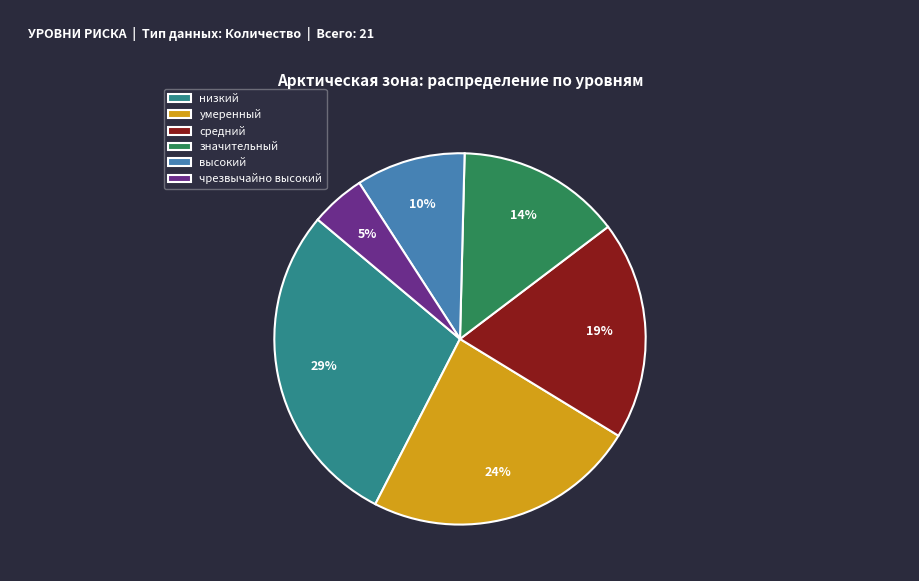

Which category has the smallest portion of the pie?

чрезвычайно высокий